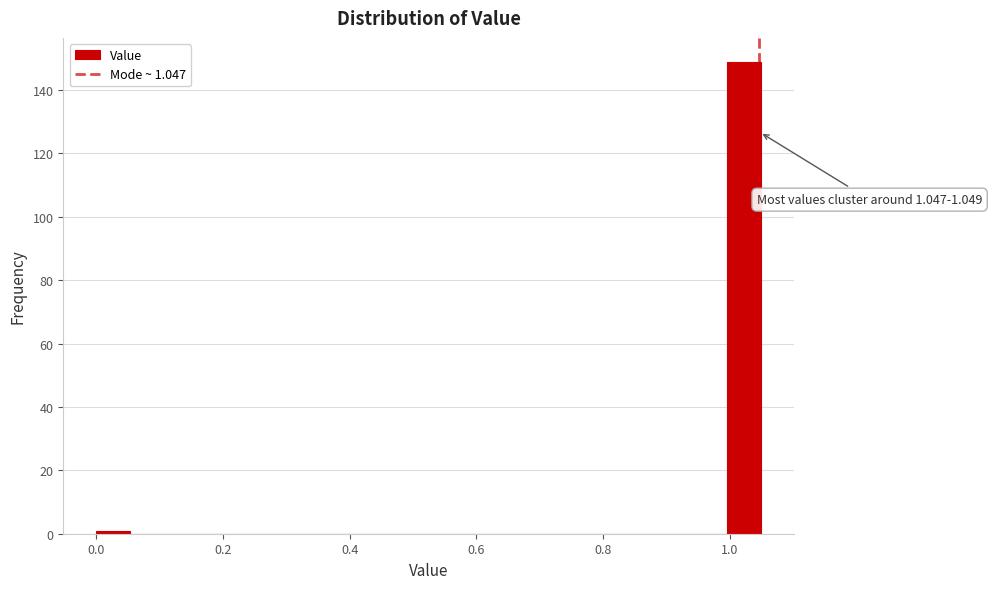

Read against the x-axis, roughly where is the centre of the tallest bar?

1.02